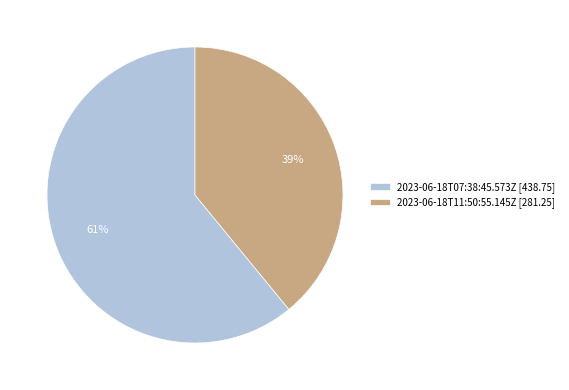

Rank the categories by value from highest to lowest.

2023-06-18T07:38:45.573Z, 2023-06-18T11:50:55.145Z